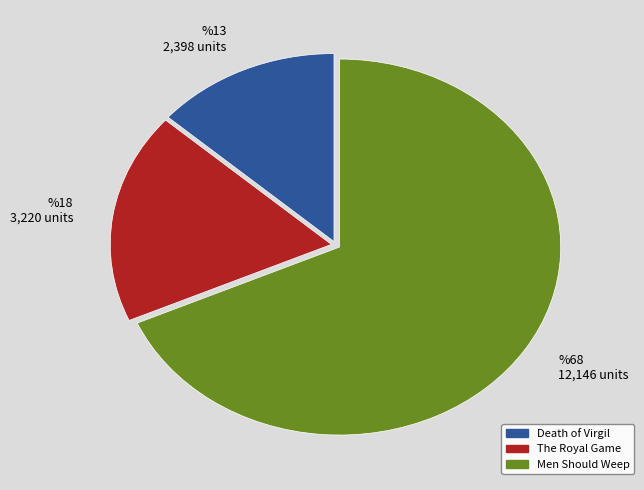

The %18 3,220 units slice represents 10% of the pie. True or false?

False